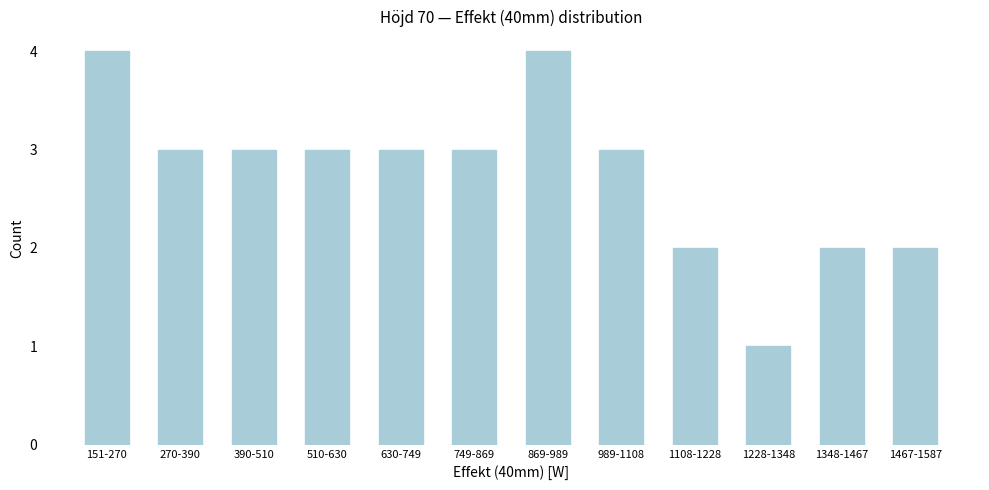

Reading left to right, transcribe all the data shown in this chart.

151-270=4	270-390=3	390-510=3	510-630=3	630-749=3	749-869=3	869-989=4	989-1108=3	1108-1228=2	1228-1348=1	1348-1467=2	1467-1587=2